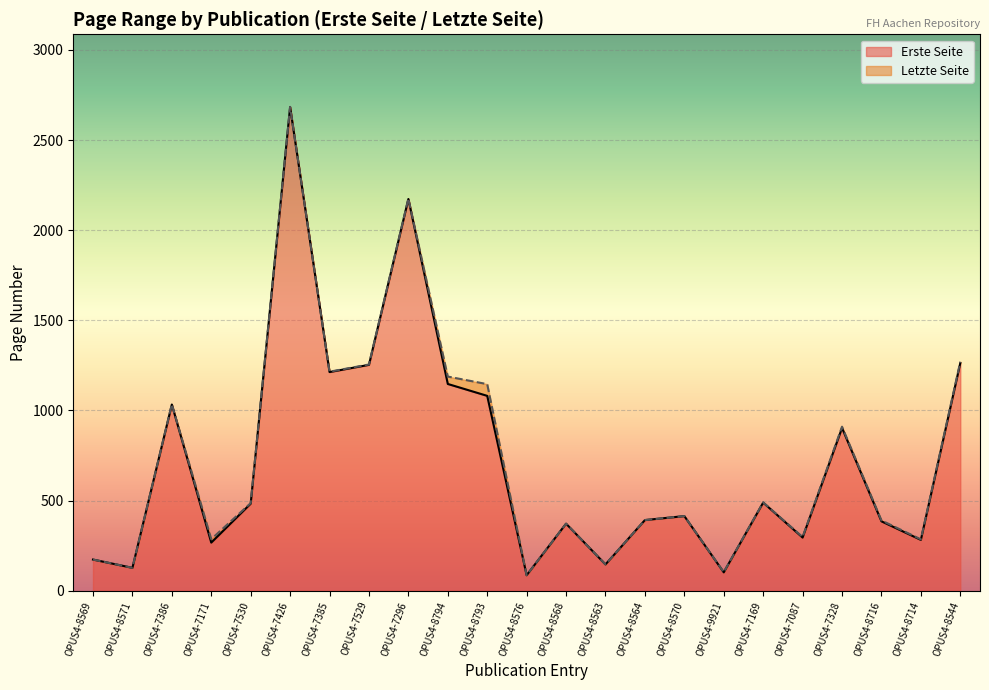

What is the label of the 17th point from the right?

OPUS4-7385